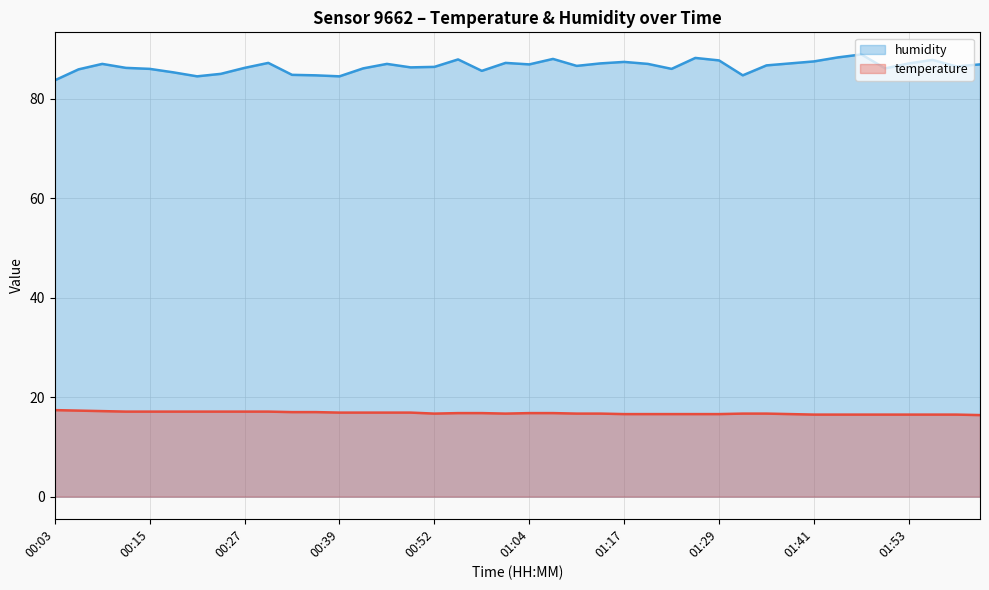

Is the value of temperature at 00:12 greater than the value of humidity at 01:32?

No